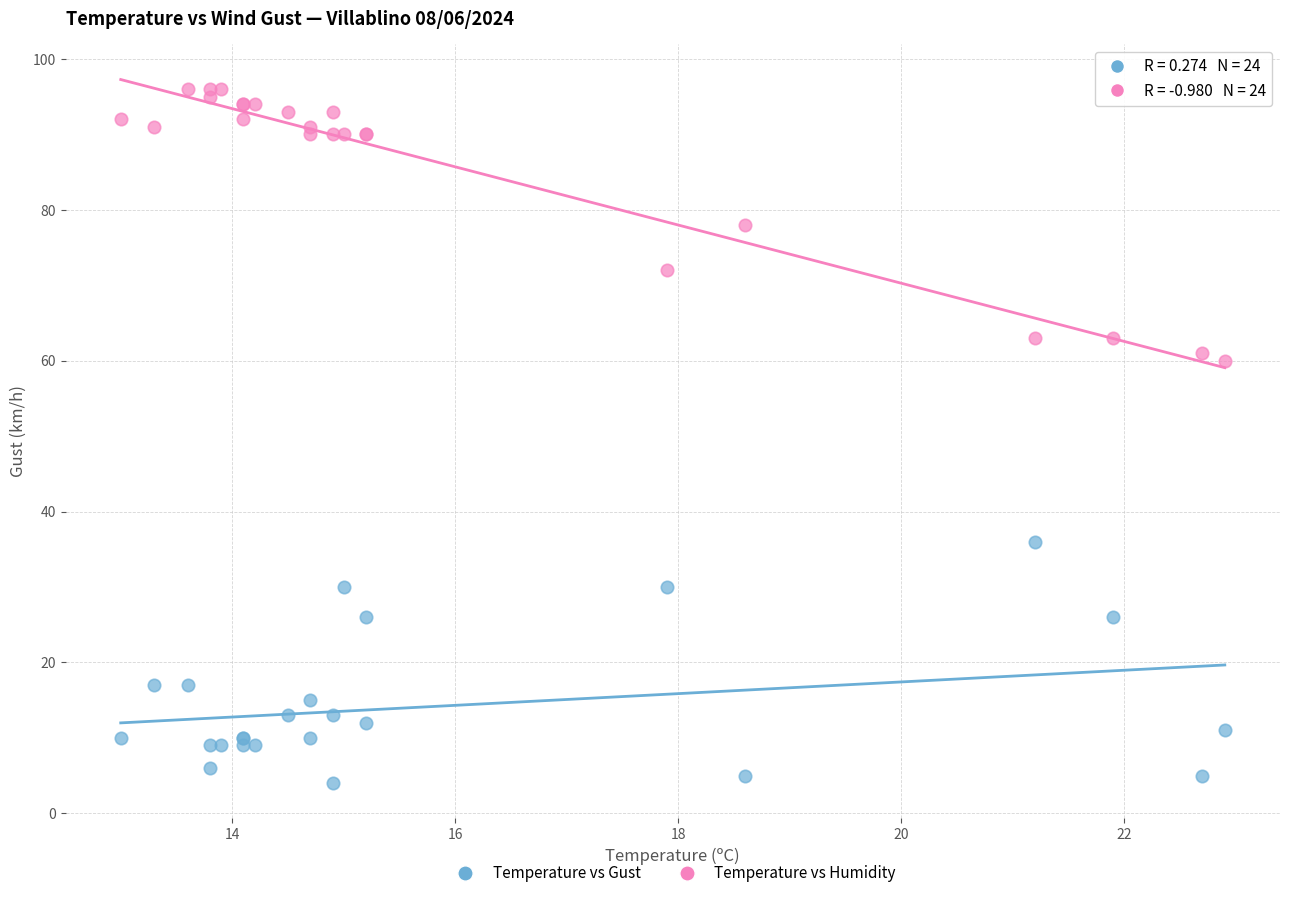

Which series reaches the minimum Y coordinate?

Temperature vs Gust